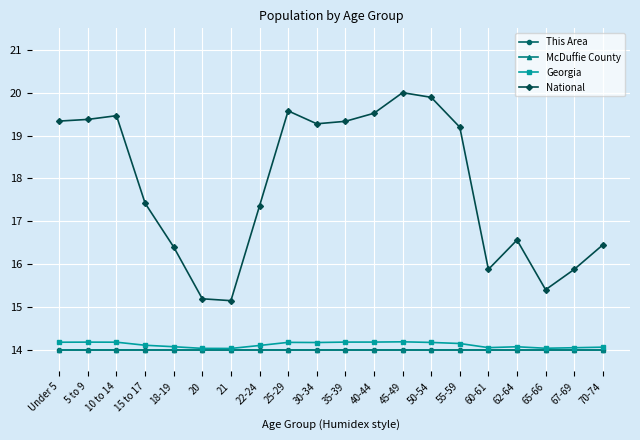

What is the lowest value of the This Area series?

14.0